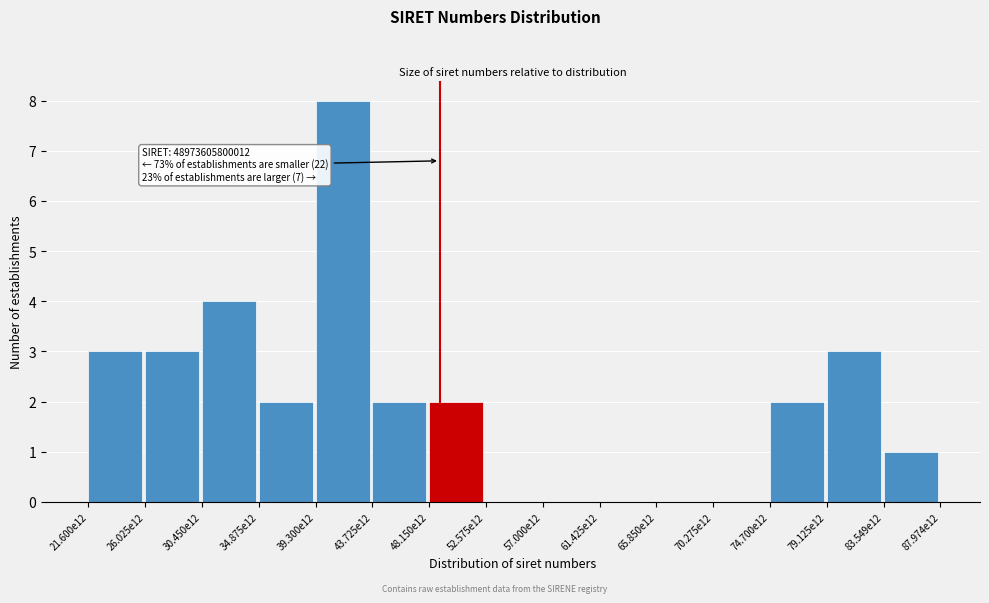

Reading left to right, extract all data points from this chart.

21.600e12=3	26.025e12=3	30.450e12=4	34.875e12=2	39.300e12=8	43.725e12=2	48.150e12=2	52.575e12=0	57.000e12=0	61.425e12=0	65.850e12=0	70.275e12=0	74.700e12=2	79.125e12=3	83.549e12=1